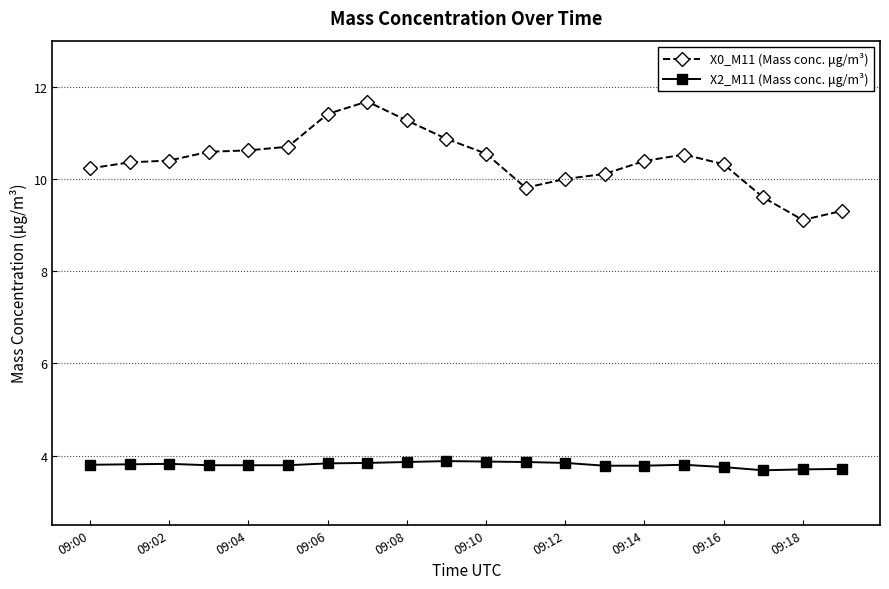

Which series has the largest range (max minus min)?

X0_M11 (Mass conc. μg/m³)